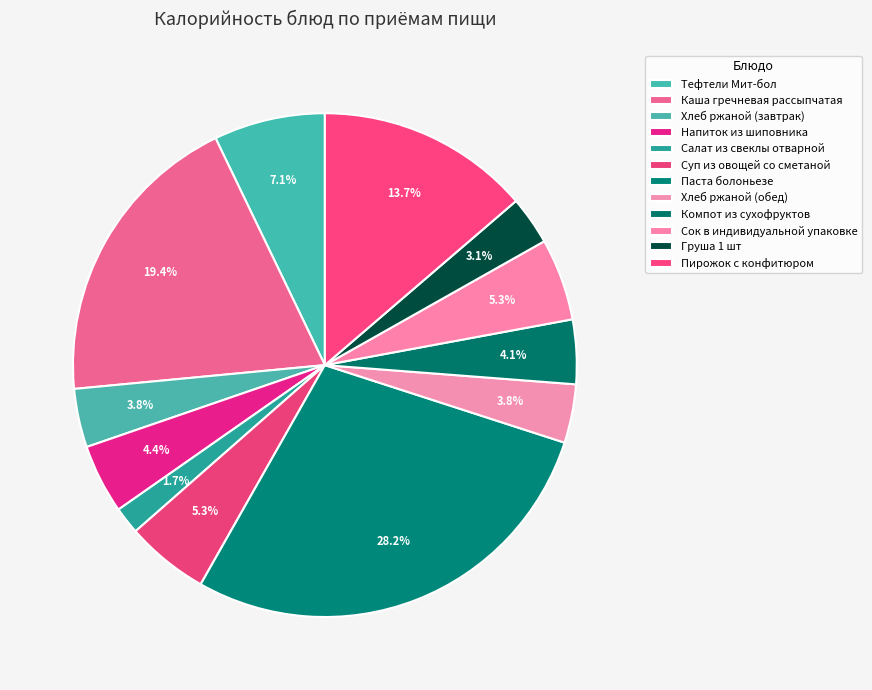

What percentage is the Хлеб ржаной (обед) slice, to the nearest percent?

4%